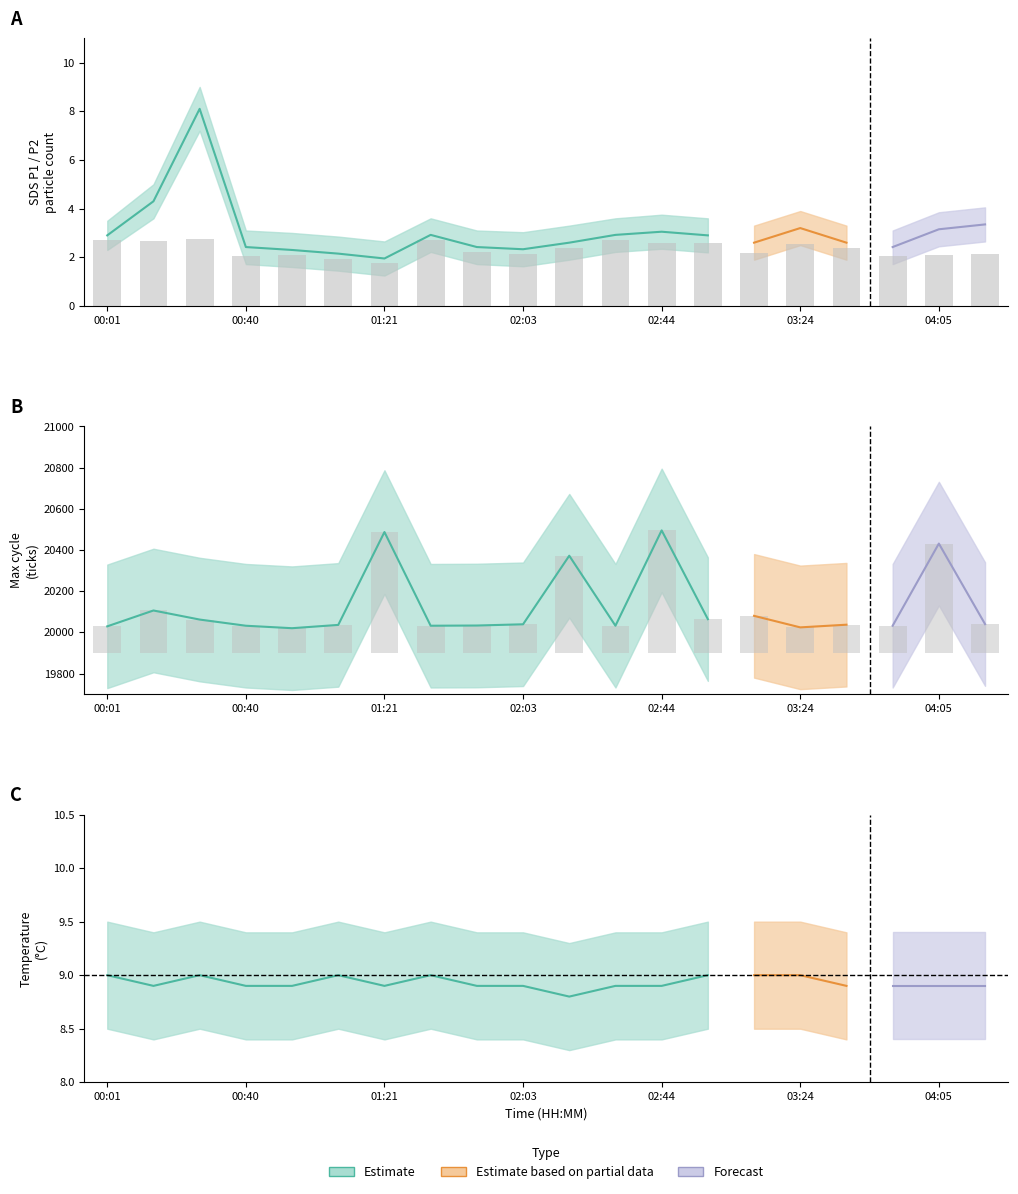

Are the bars grouped side by side (vs. stacked)?

Yes